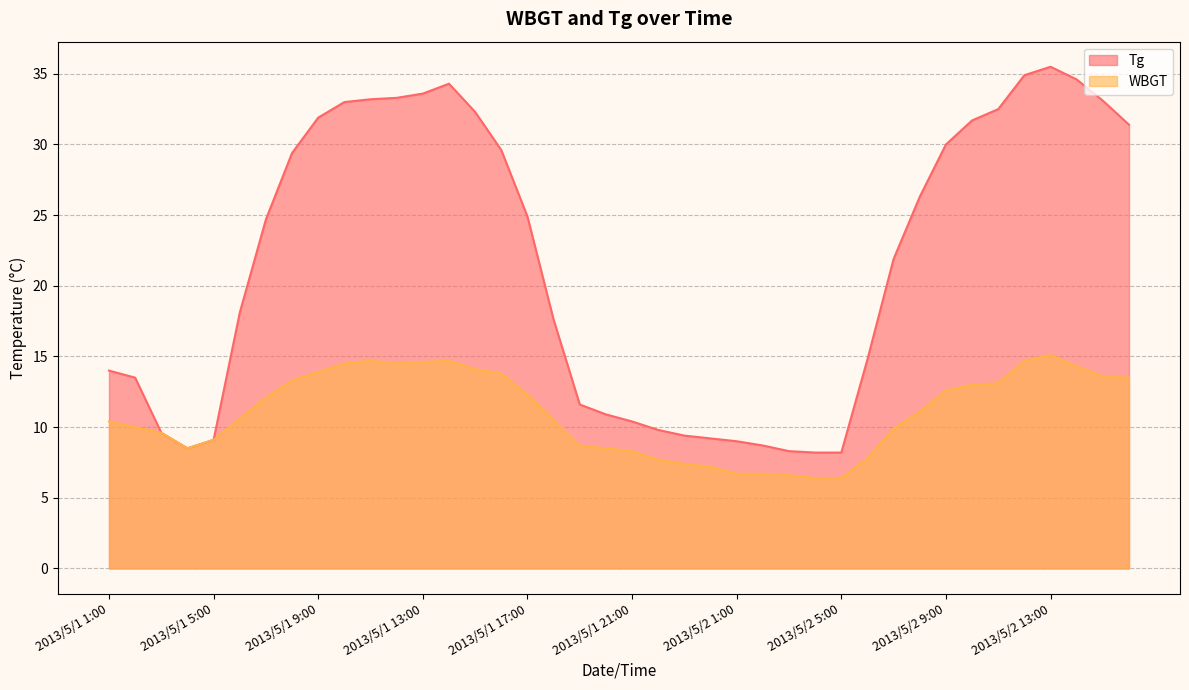

The Tg series shows 31.9 at 2013/5/1 9:00. True or false?

True